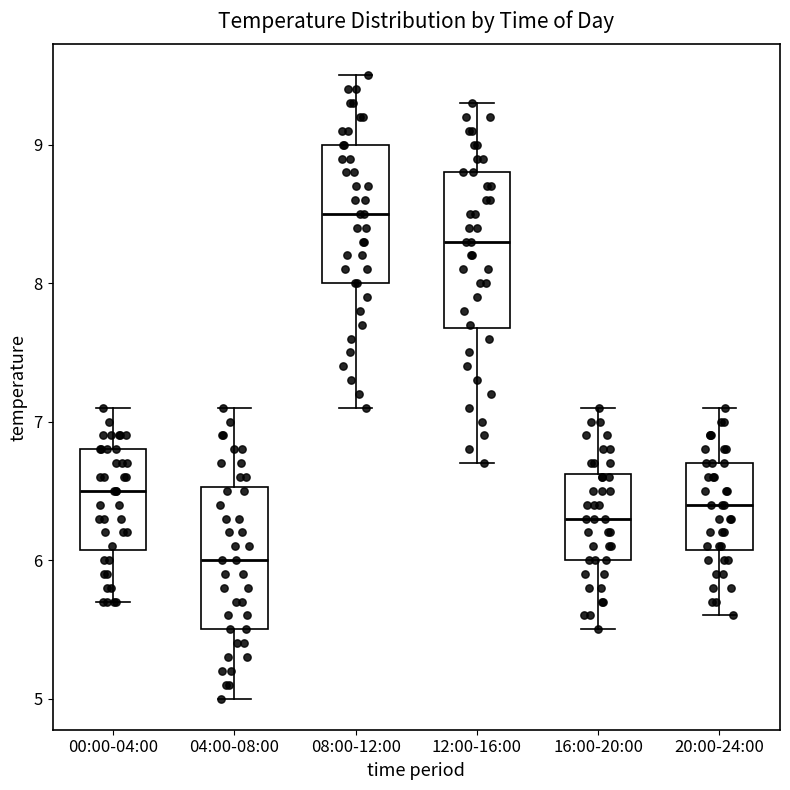

Which box has the lowest median line?

04:00-08:00